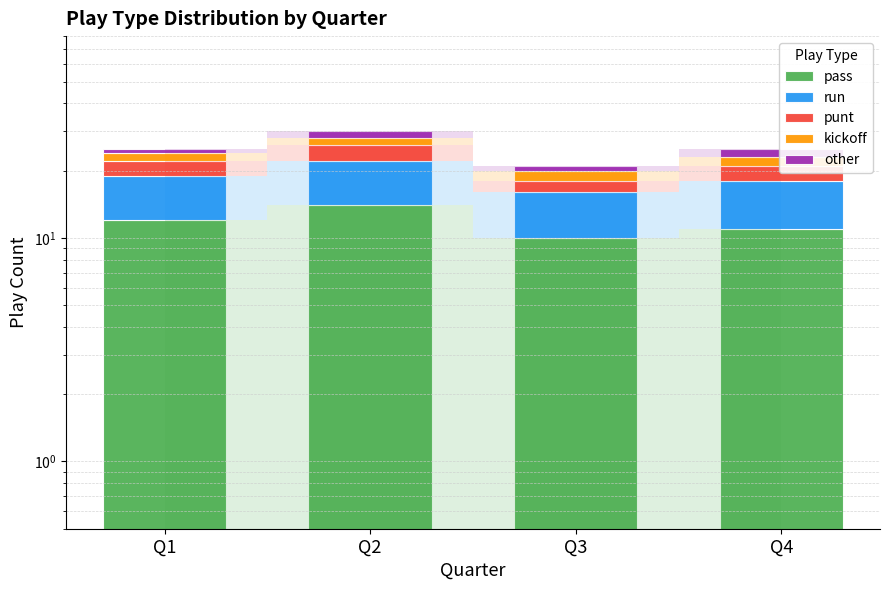

Between Q2 and Q4, which series saw the biggest shift?

pass